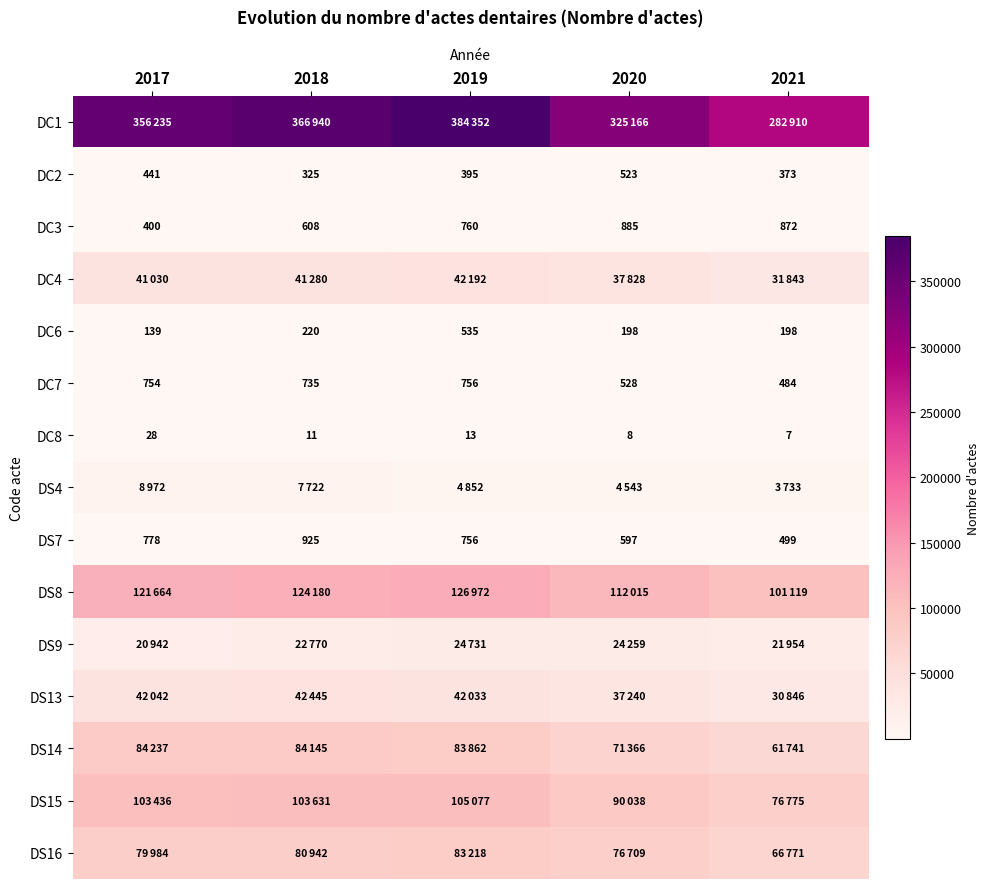

Is it true that DC7 equals 370 at 2019?

False